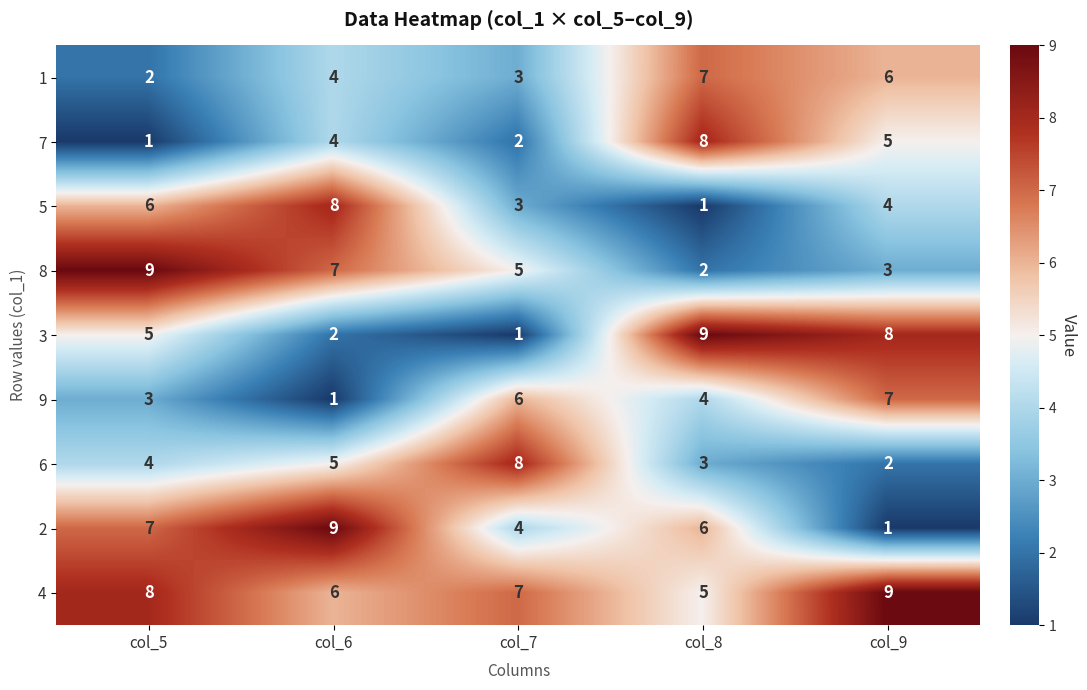

Which series has the largest total across all categories?

4